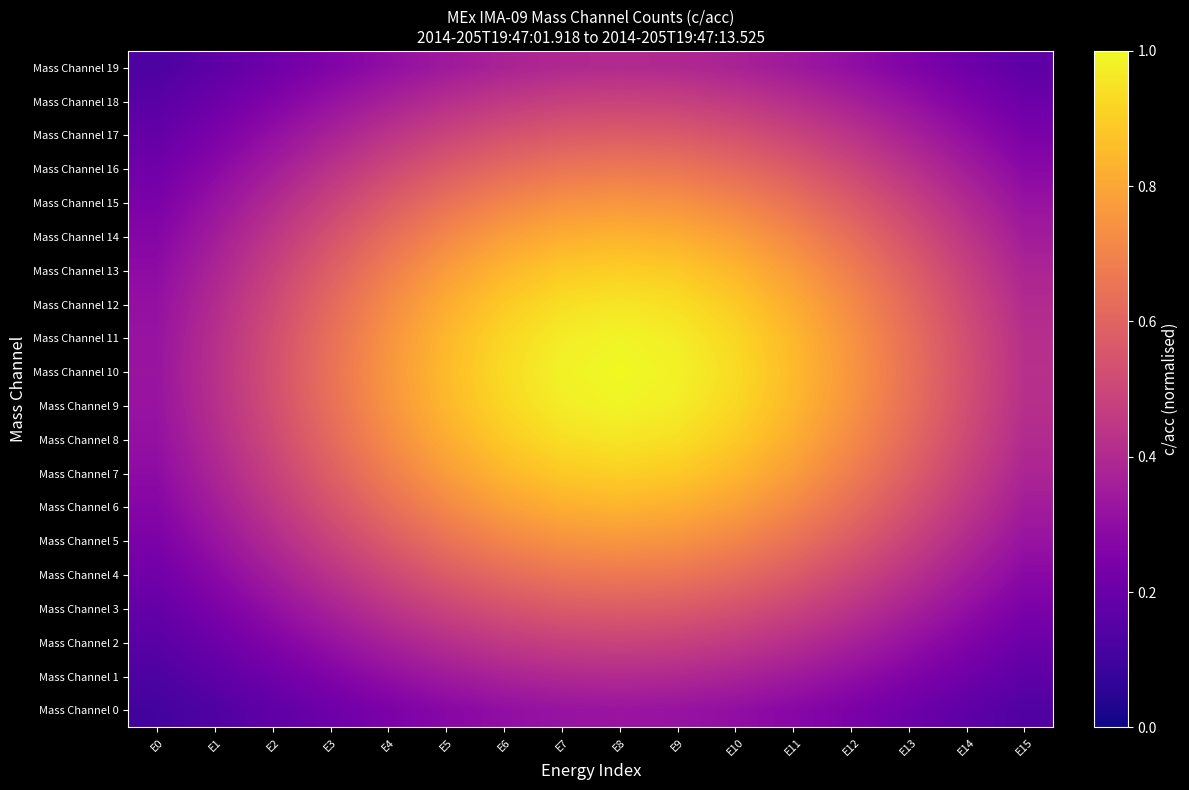

Which series has the largest total across all categories?

Mass Channel 10